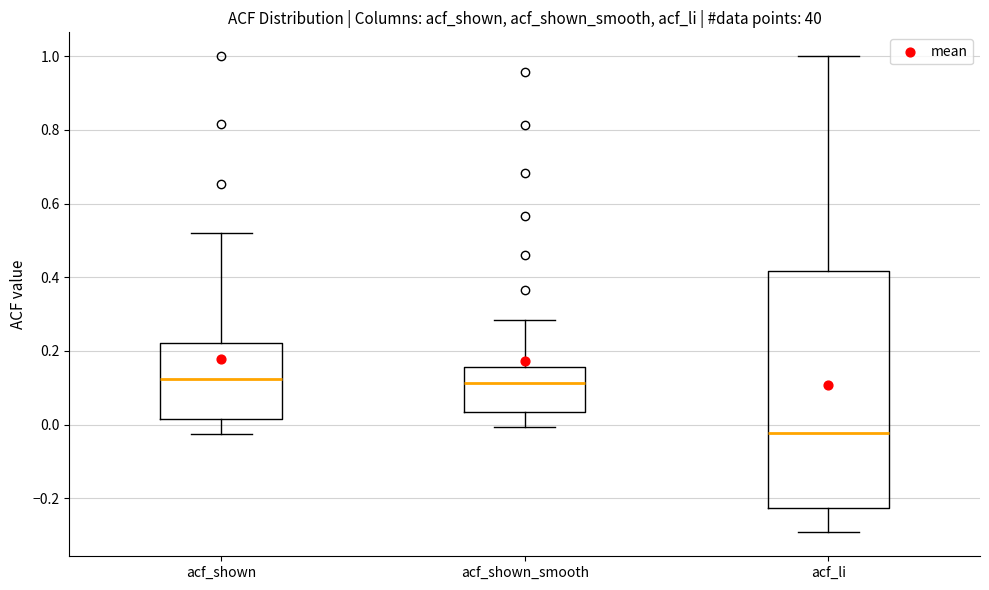

Where is the upper edge of the box for acf_li on the y-axis? The values are not printed on the chart, so give them approximately, as read against the axis.

0.42